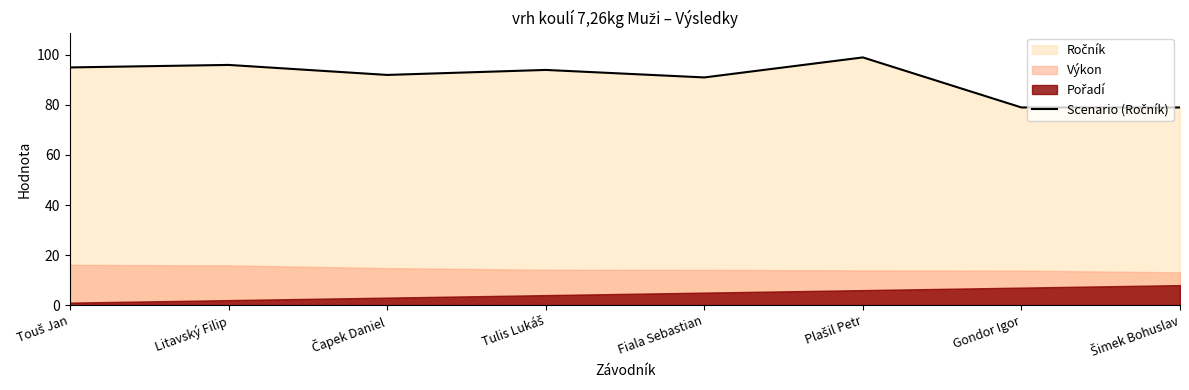

What is the ratio of the value at Plašil Petr to the value at Šimek Bohuslav?

1.3